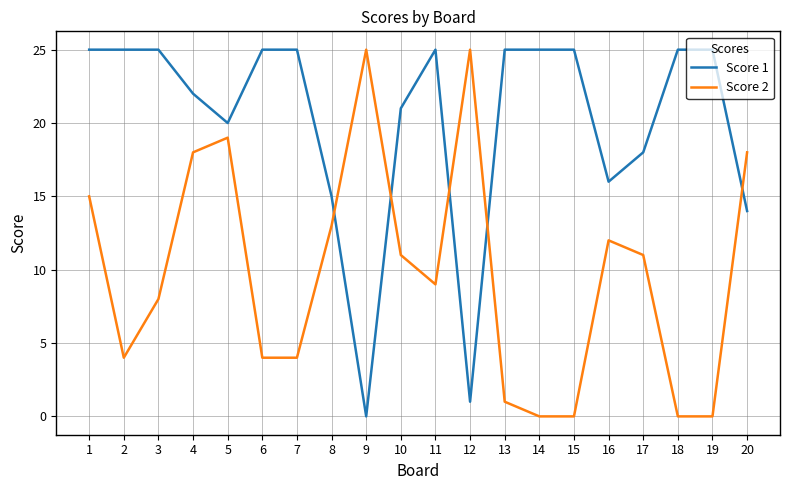

At 10, list the series in order from largest to smallest.

Score 1, Score 2